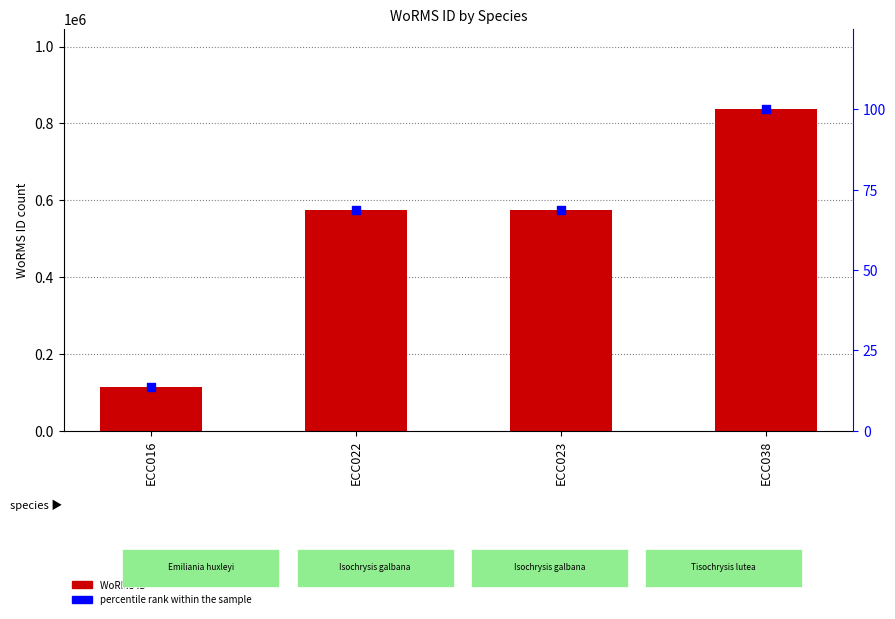

What is the total value across all series at ECC023?

573952.6